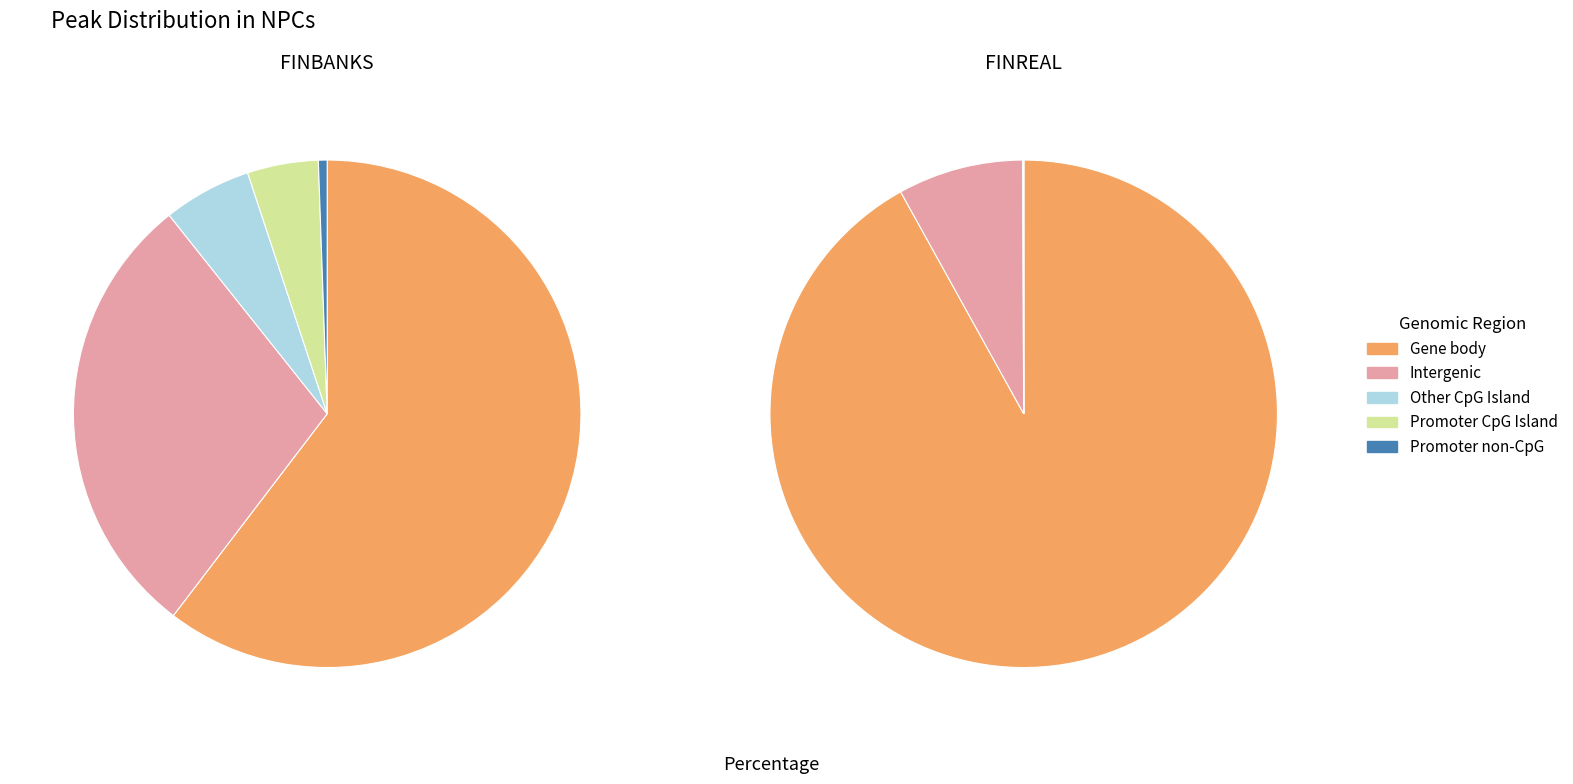

What is the largest slice in the pie chart?

FINREAL